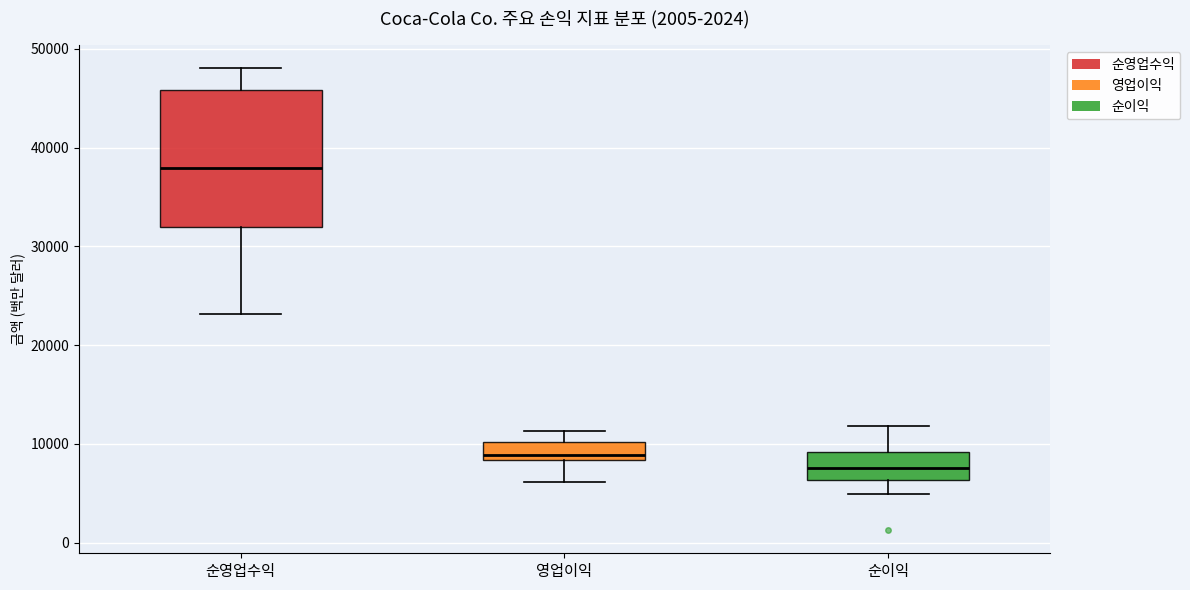

Reading left to right, read every box against the y-axis: the position of its median line, the range the box covers, and the ends of its whiskers. The values are not printed on the chart, so give them approximately, as read against the axis.

순영업수익: median 38000, box 32000 to 46000, whiskers 23000 to 48000
영업이익: median 9000, box 8000 to 10000, whiskers 6000 to 11000
순이익: median 8000, box 6000 to 9000, whiskers 5000 to 12000